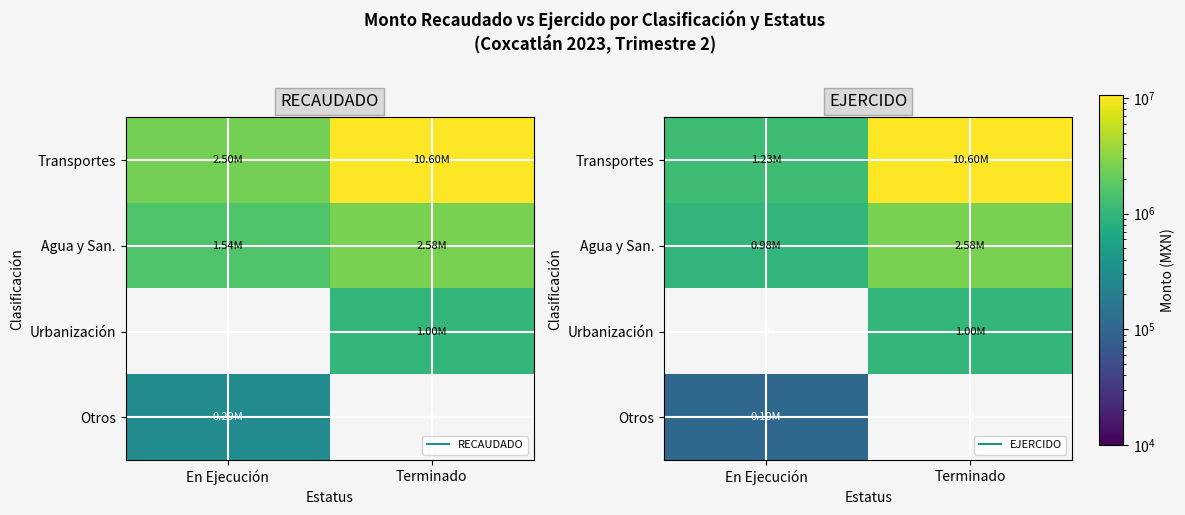

At which label is Urbanización closest to 501424?

En Ejecución